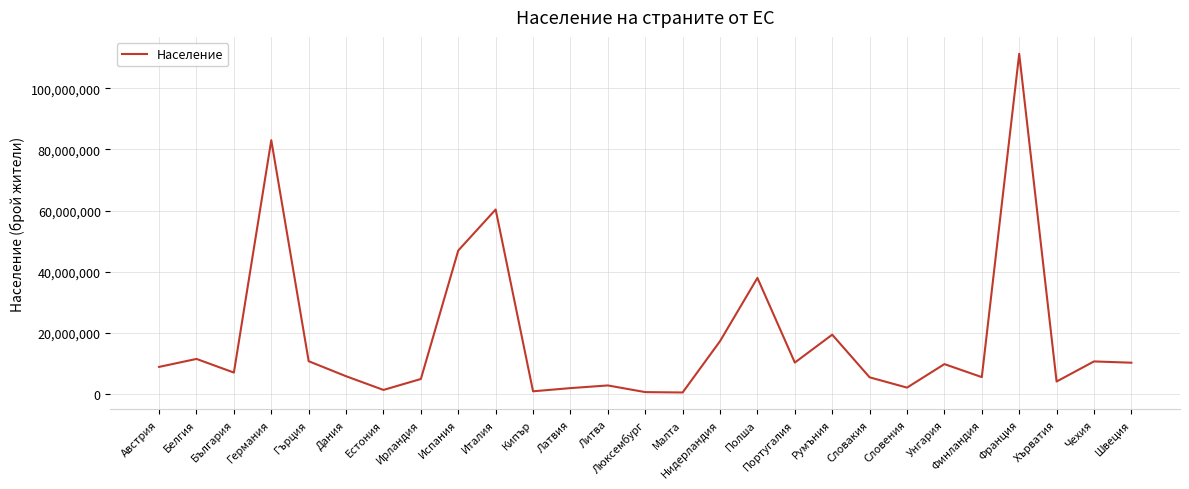

What is the ratio of the value at Чехия to the value at Румъния?

0.5